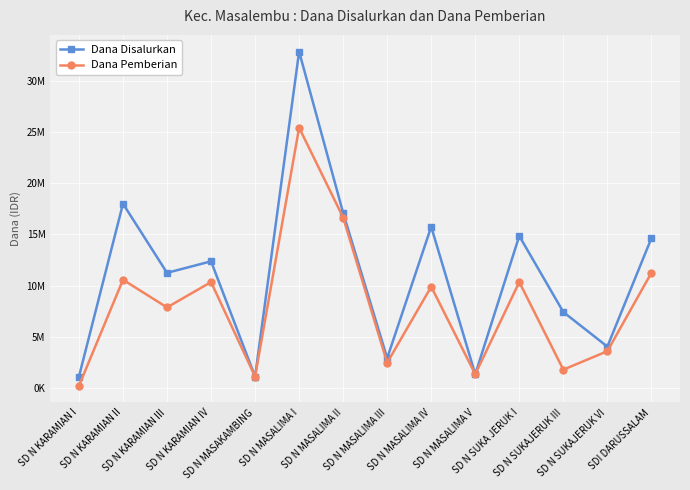

Rank the categories by Dana Disalurkan value from highest to lowest.

SD N MASALIMA I, SD N KARAMIAN II, SD N MASALIMA II, SD N MASALIMA IV, SD N SUKA JERUK I, SDI DARUSSALAM, SD N KARAMIAN IV, SD N KARAMIAN III, SD N SUKAJERUK III, SD N SUKAJERUK VI, SD N MASALIMA III, SD N MASALIMA V, SD N KARAMIAN I, SD N MASAKAMBING